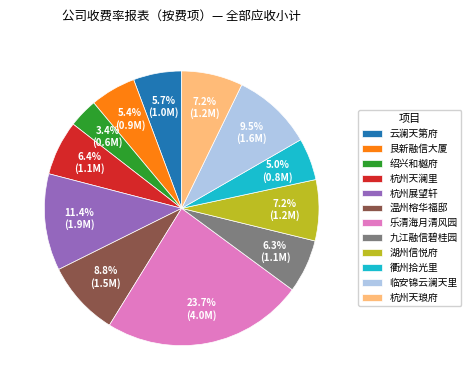

Is there a majority slice in this chart?

No